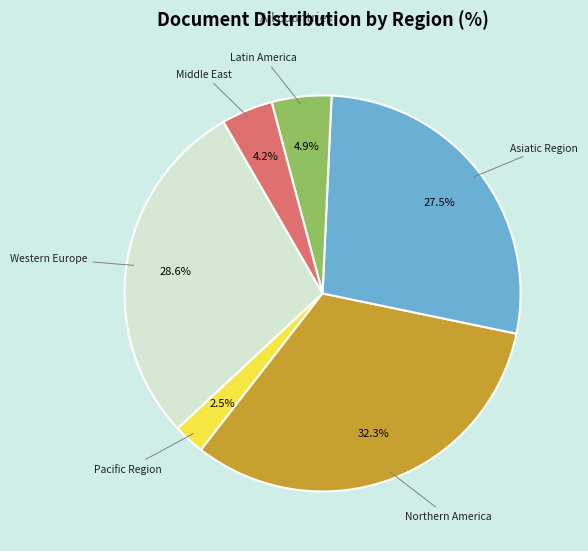

What portion of the pie excludes Latin America?

95.1%